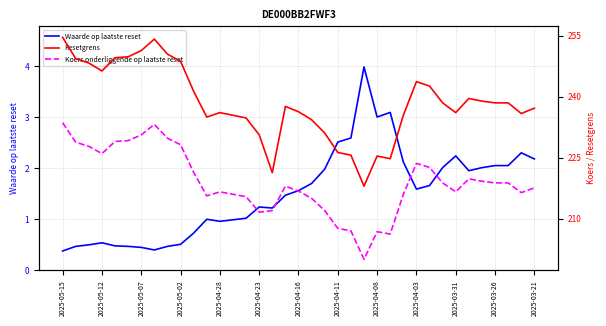

What is the minimum value for Waarde op laatste reset?

0.4